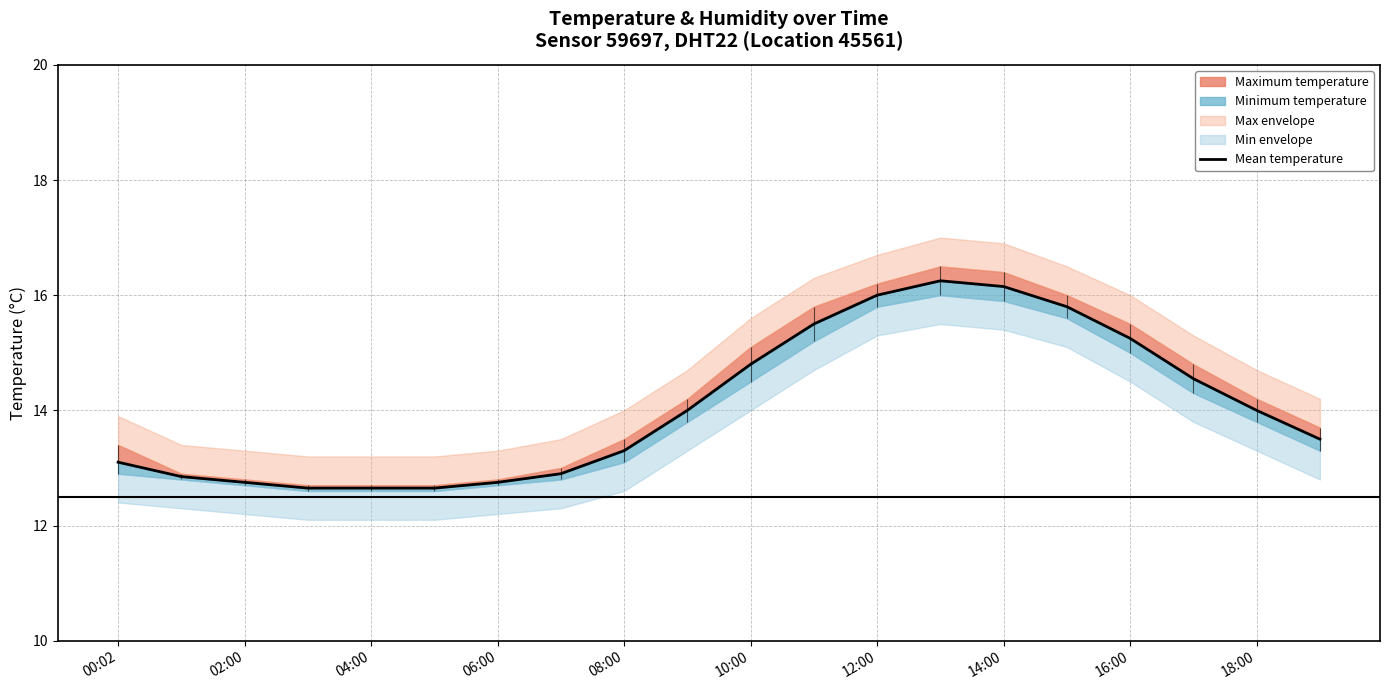

Is this an area chart (filled region under the line)?

No